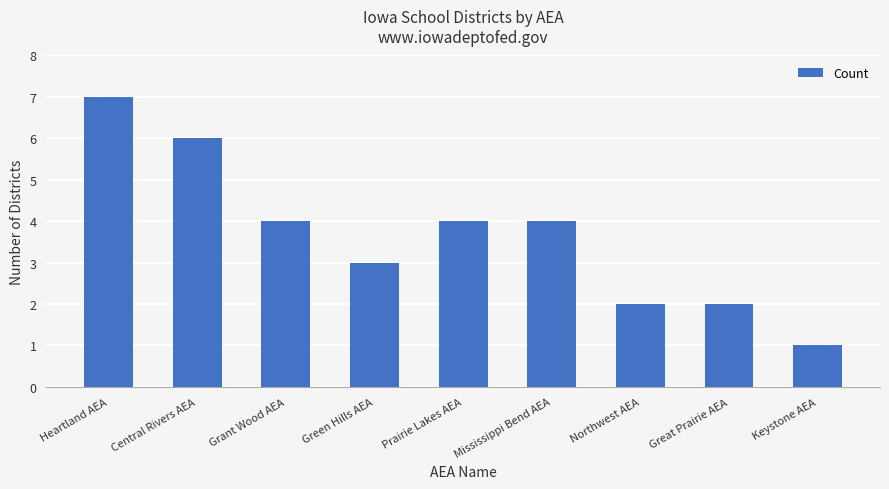

Which category has the lowest value across all series?

Keystone AEA